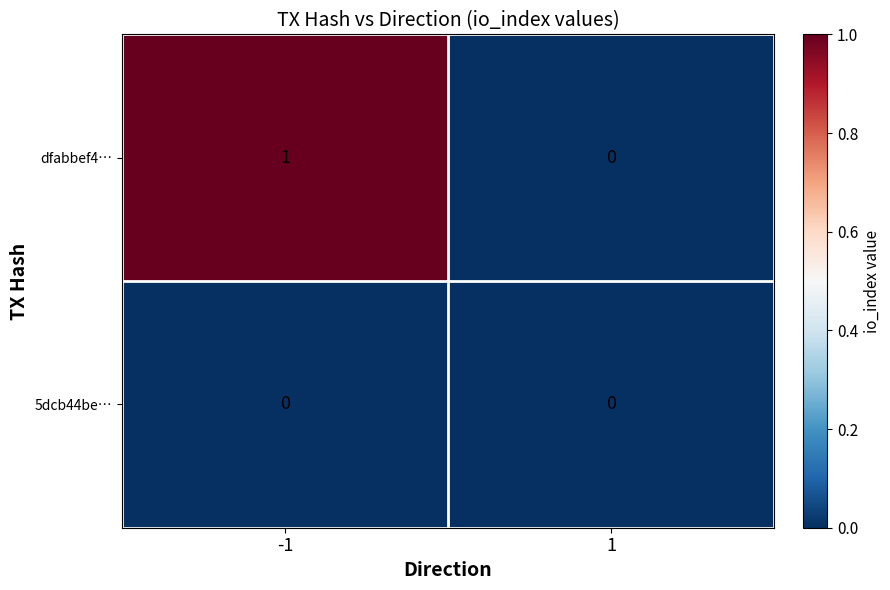

Between -1 and 1, which series saw the biggest shift?

dfabbef4…